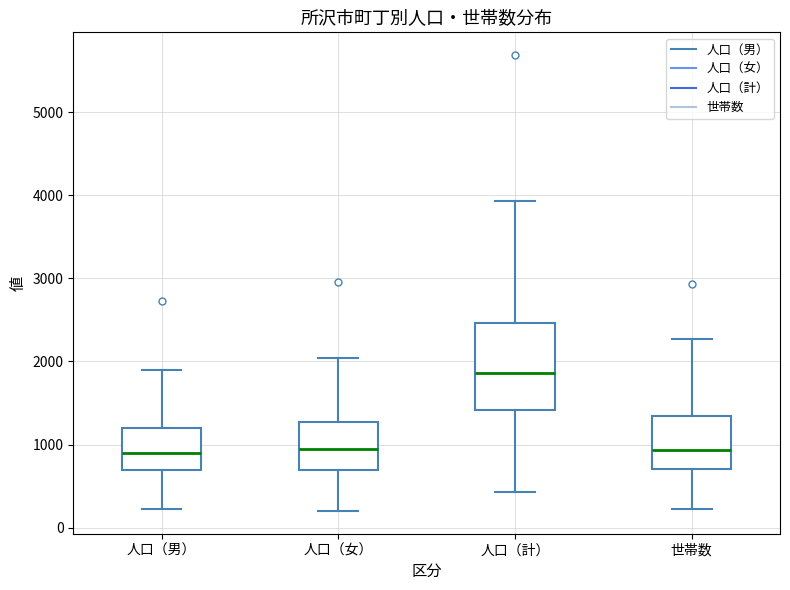

Where does the lower whisker of the box for 人口（男） end on the y-axis? The values are not printed on the chart, so give them approximately, as read against the axis.

200